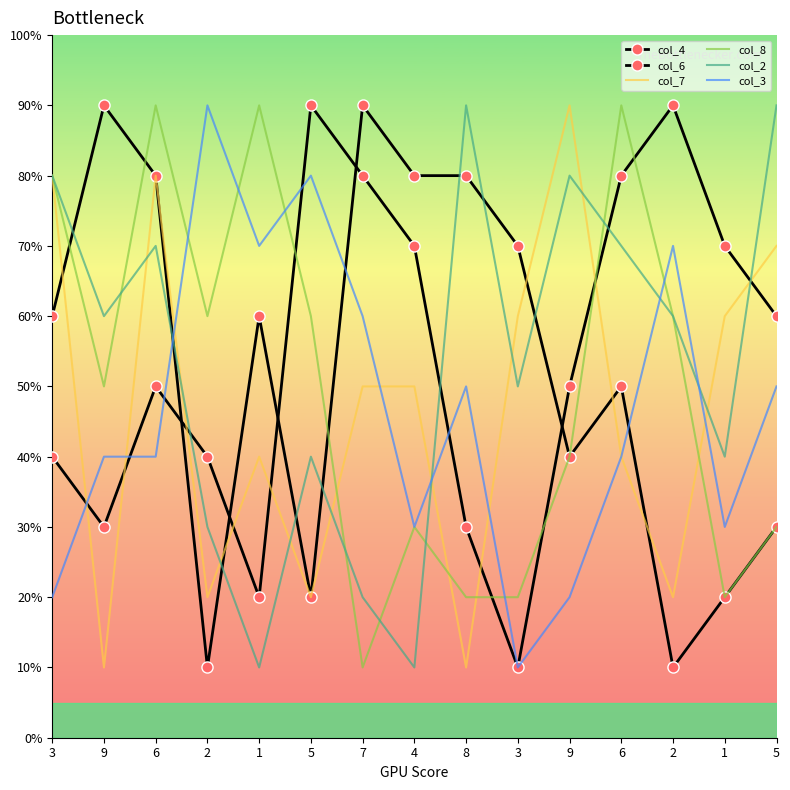

Which series has the largest total across all categories?

col_6